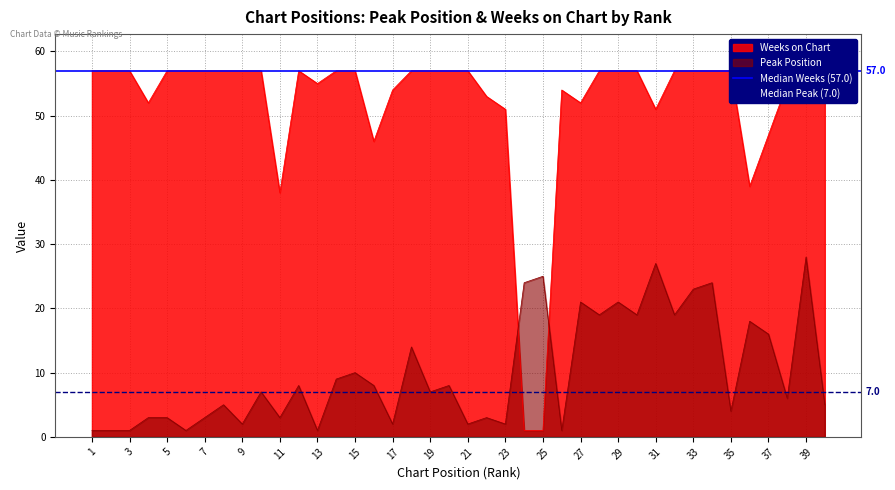

The Peak Position series shows 25 at 25. True or false?

True